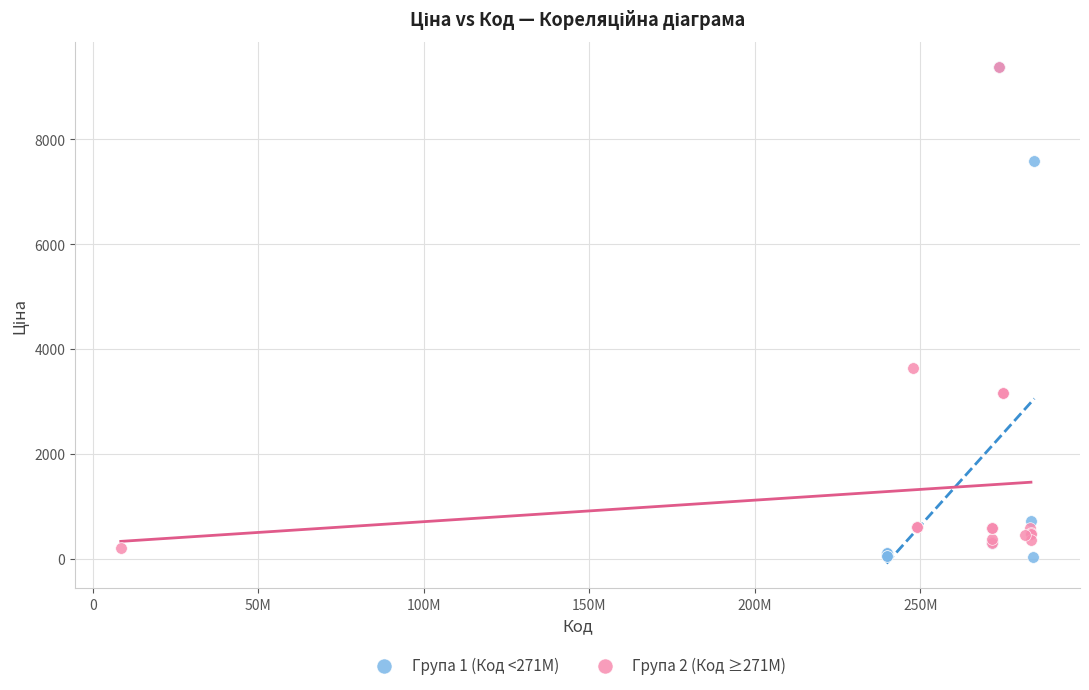

What are all the series names shown in the legend?

Група 1 (Код <271M), Група 2 (Код ≥271M)